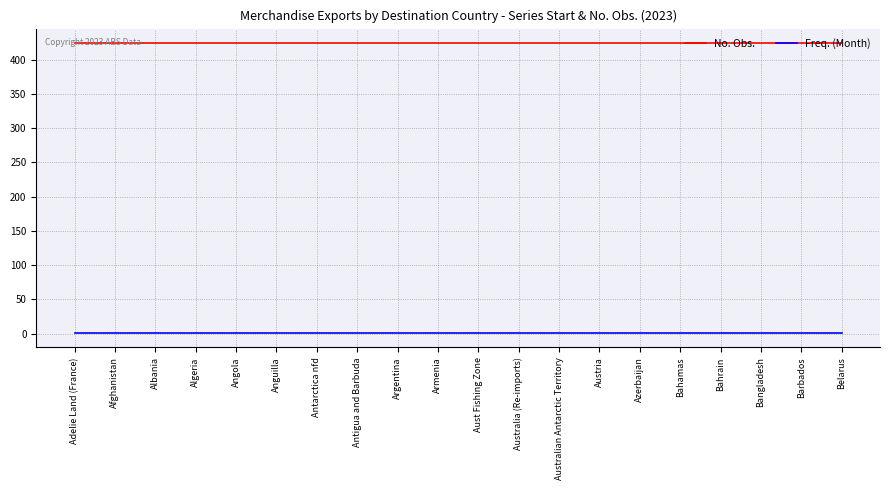

Reading right to left, what are all the values shown in this chart?

No. Obs.: 424	424	424	424	424	424	424	424	424	424	424	424	424	424	424	424	424	424	424	424
Freq. (Month): 1	1	1	1	1	1	1	1	1	1	1	1	1	1	1	1	1	1	1	1